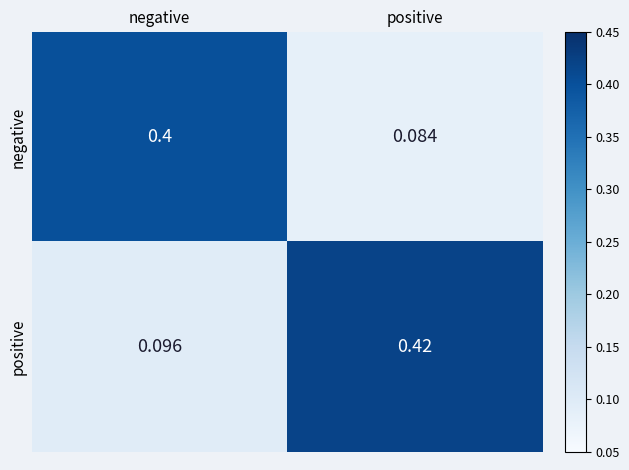

At which label does positive reach its minimum?

negative